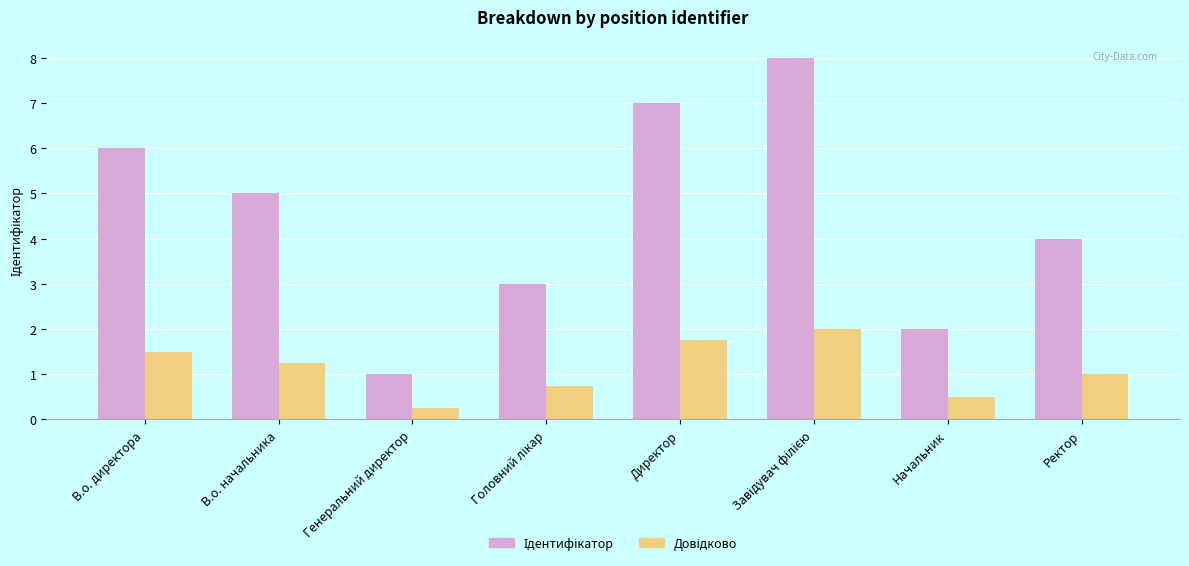

What is the total value across all series at Ректор?

5.0